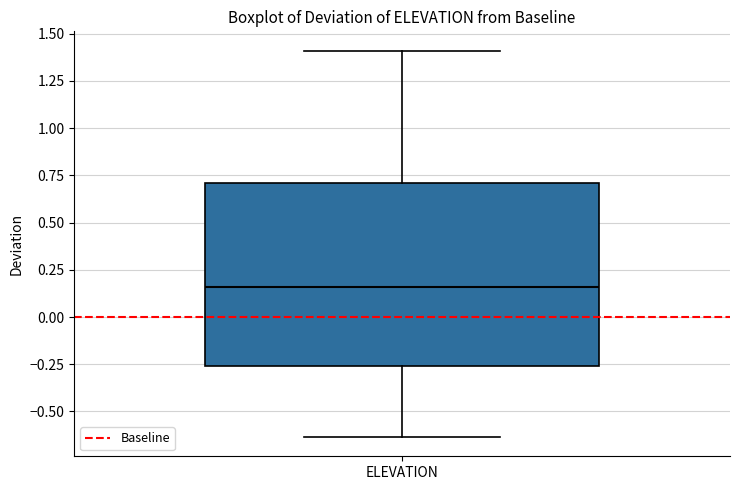

Transcribe this box plot: give where the median line is, the range the box spans, and where the two whiskers end, as read against the y-axis. The values are not printed on the chart, so give them approximately, as read against the axis.

median 0.15, box -0.25 to 0.70, whiskers -0.65 to 1.40